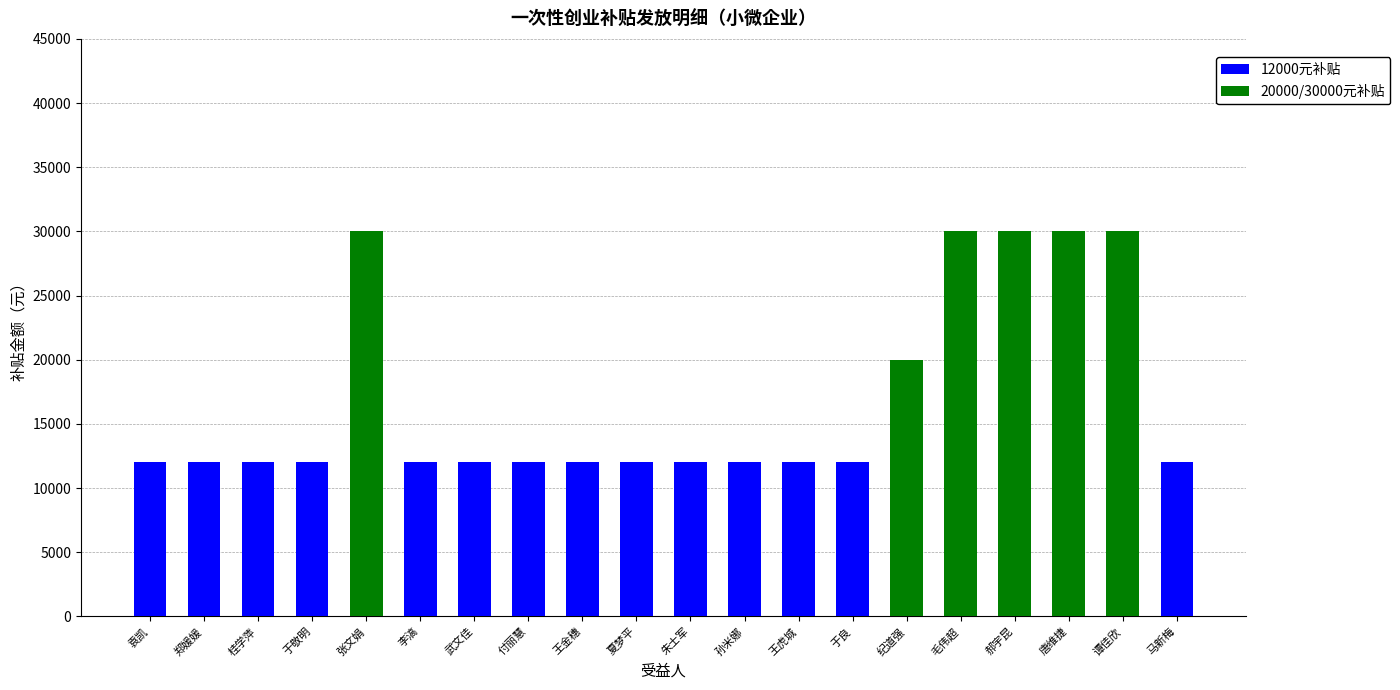

The value of 12000元补贴 at 谭佳欣 is 0. True or false?

True